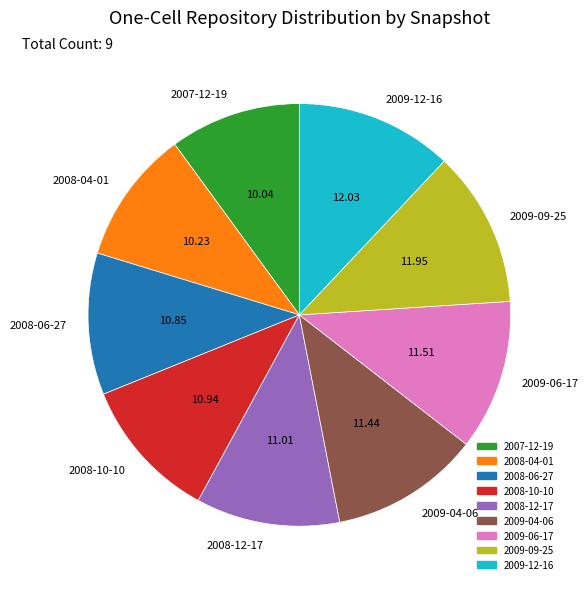

Do 2007-12-19 and 2009-12-16 together represent more than half of the pie?

No